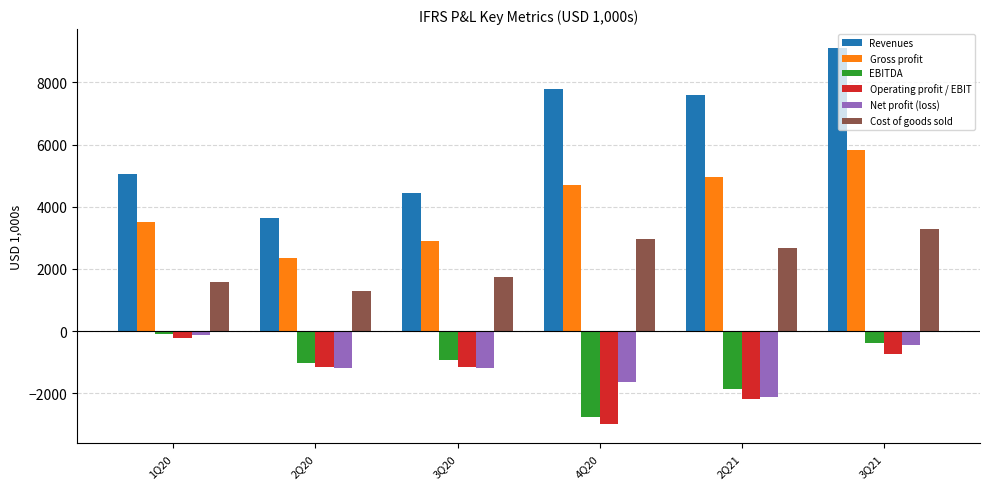

What is the difference between the maximum and minimum values in the Gross profit series?

3464.8